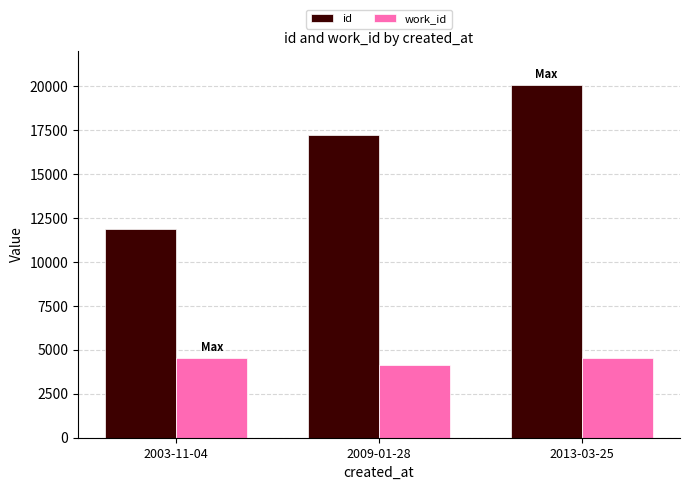

At which category is the sum across all series the highest?

2013-03-25